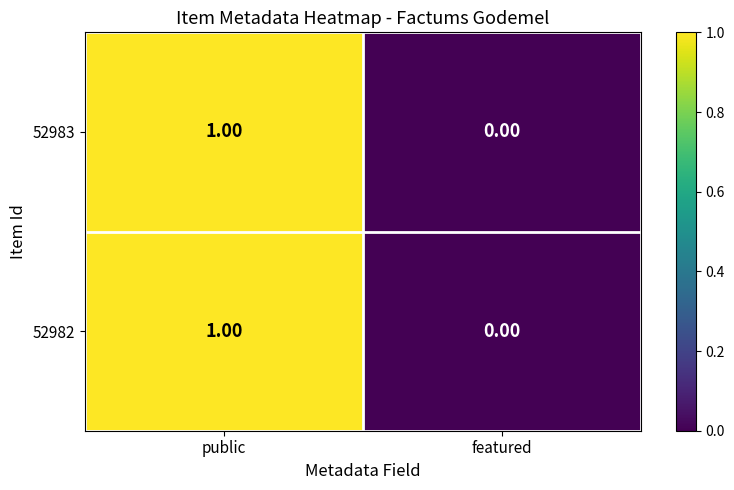

Which category has the highest value in the 52982 series?

public